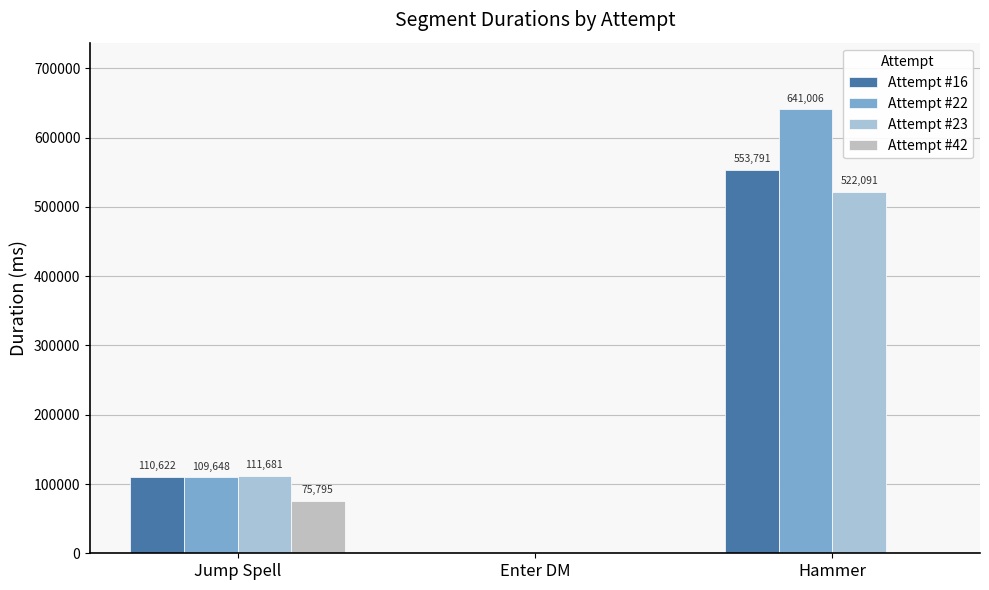

Where does the Attempt #23 series first go above 111681?

Hammer